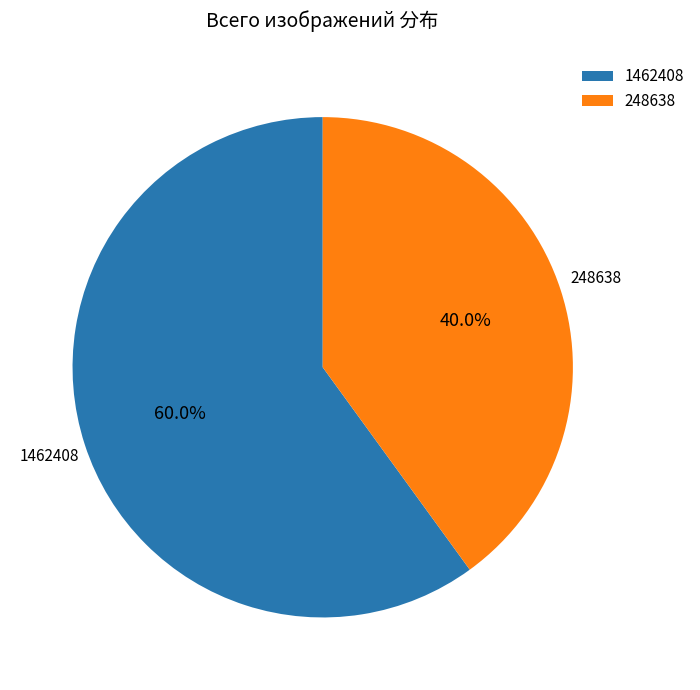

To the nearest percent, what is the combined percentage of 1462408 and 248638?

100%